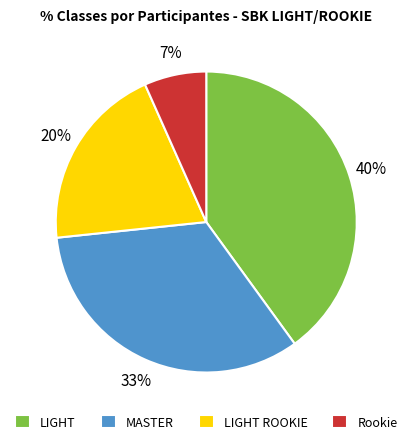

Between LIGHT and LIGHT ROOKIE, which is larger?

LIGHT